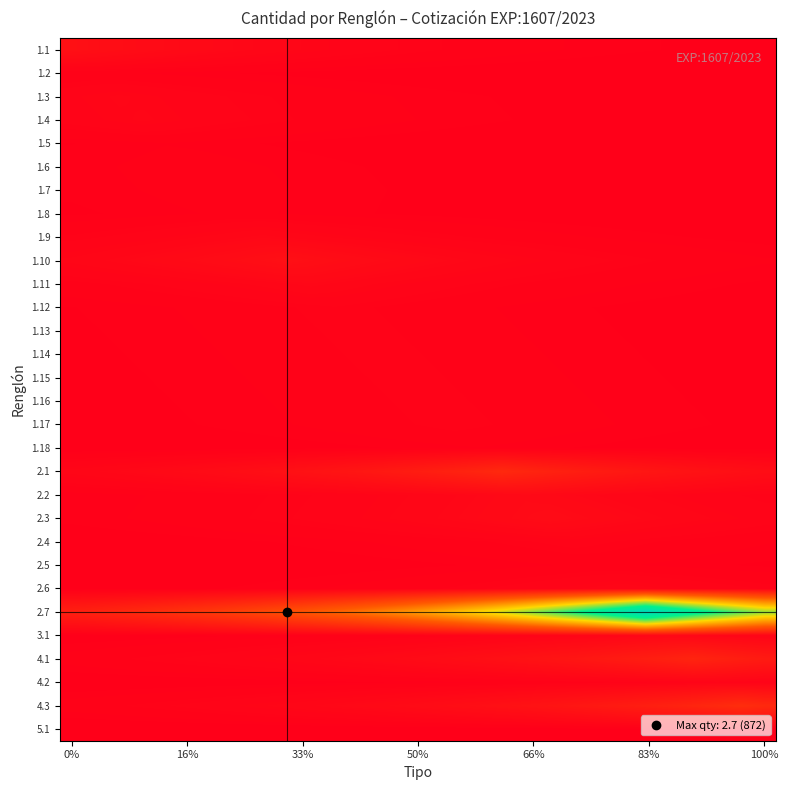

Count the number of data series in this chart.

30